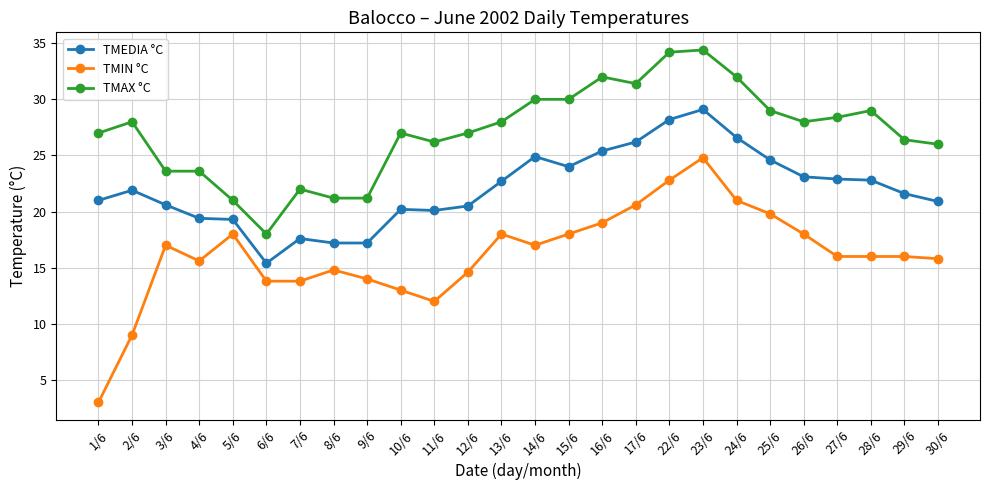

Which series changed the most between 3/6 and 6/6?

TMAX °C